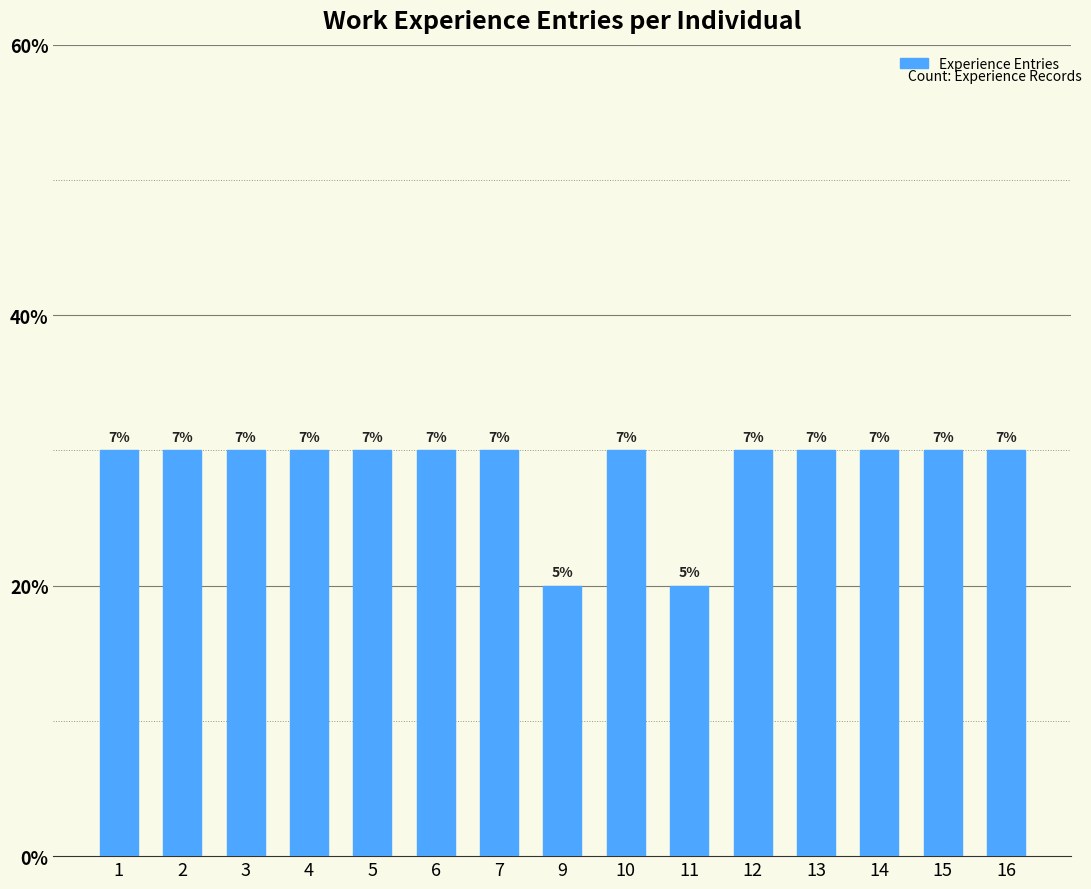

What is the value of the 12th bar from the left?

3